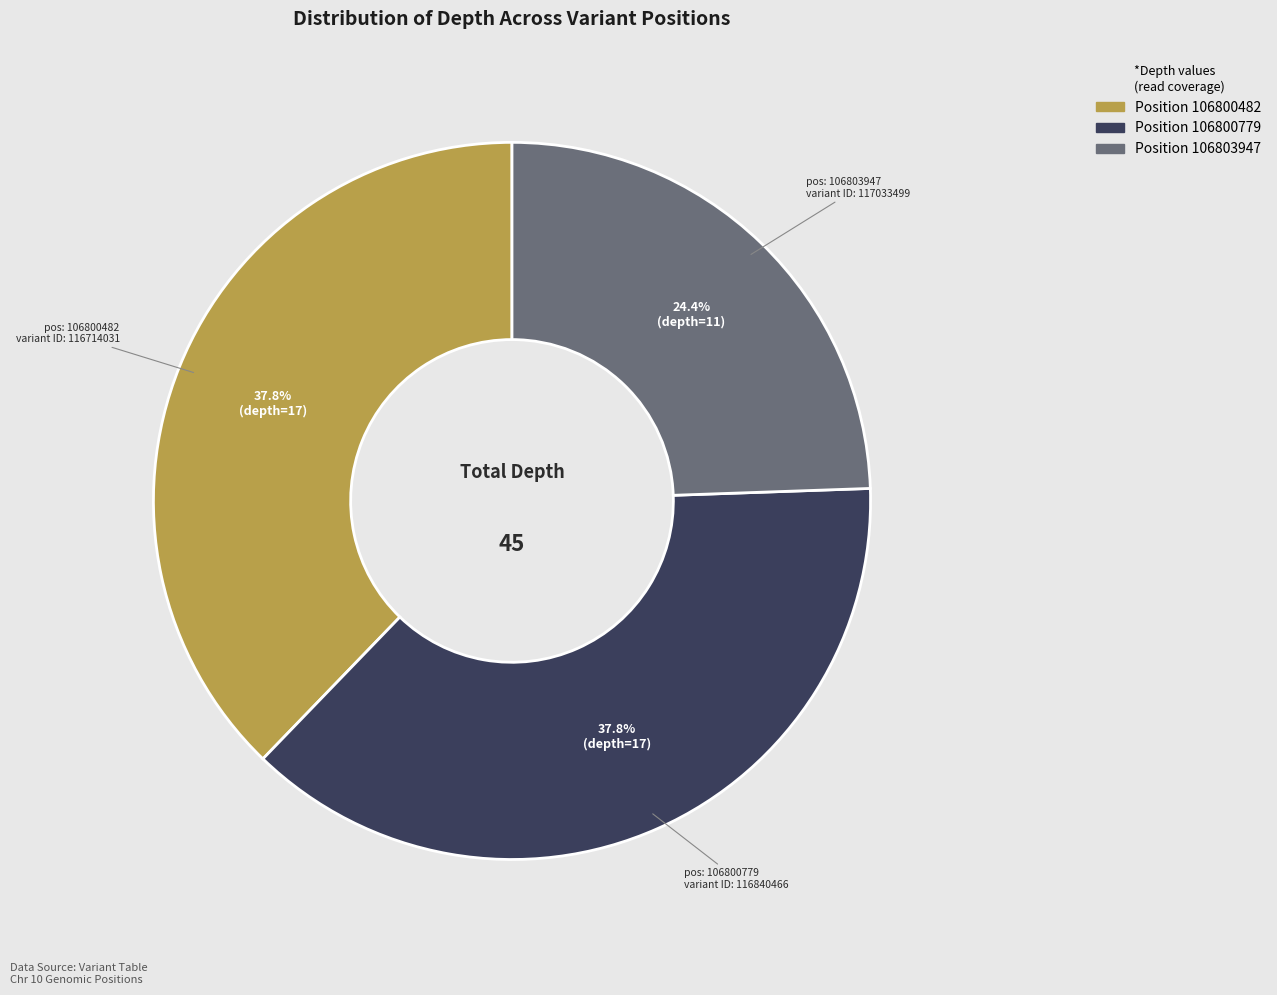

Is there any slice that represents more than half of the pie?

No